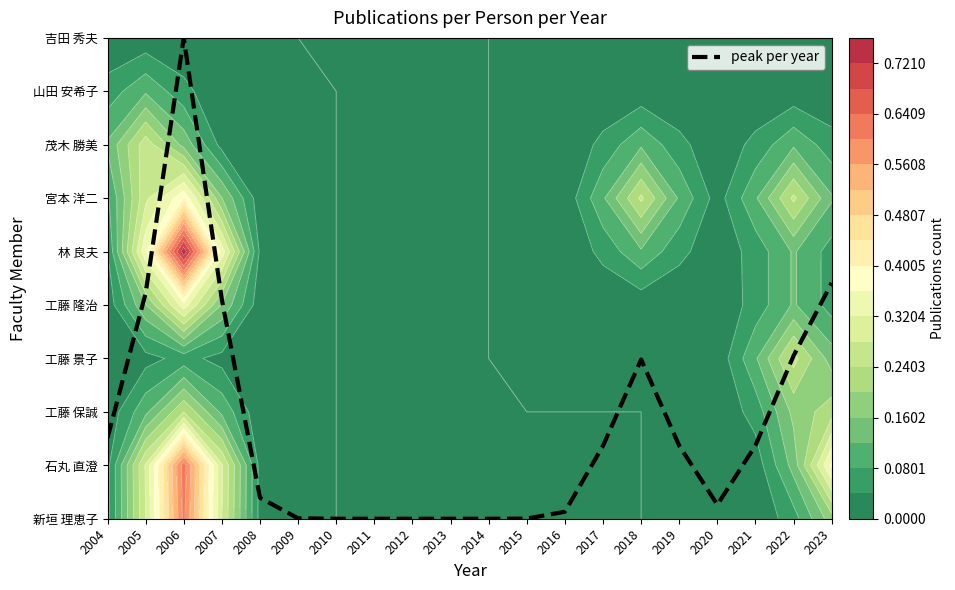

True or false: the data shows 2.3 at 2004.

False